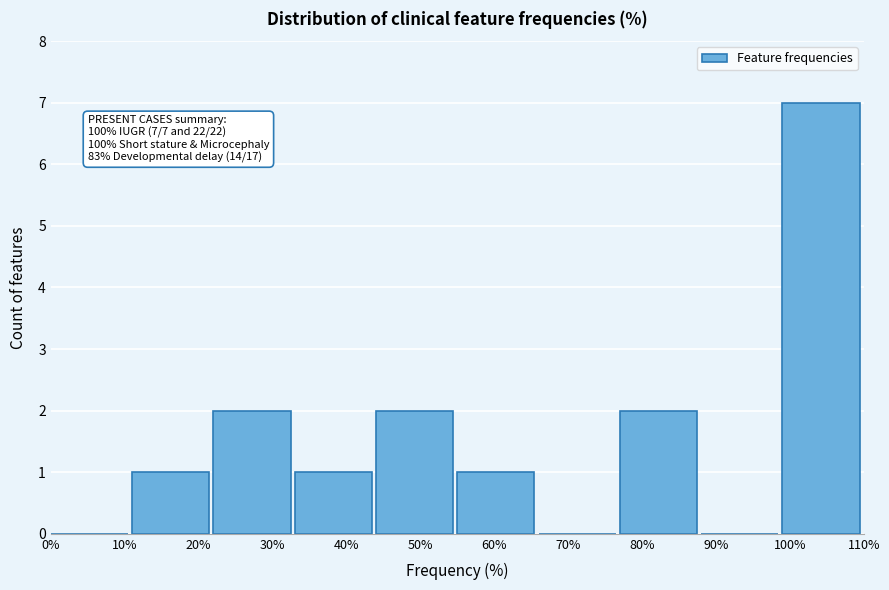

Which range on the x-axis has the tallest bar?

99 to 110